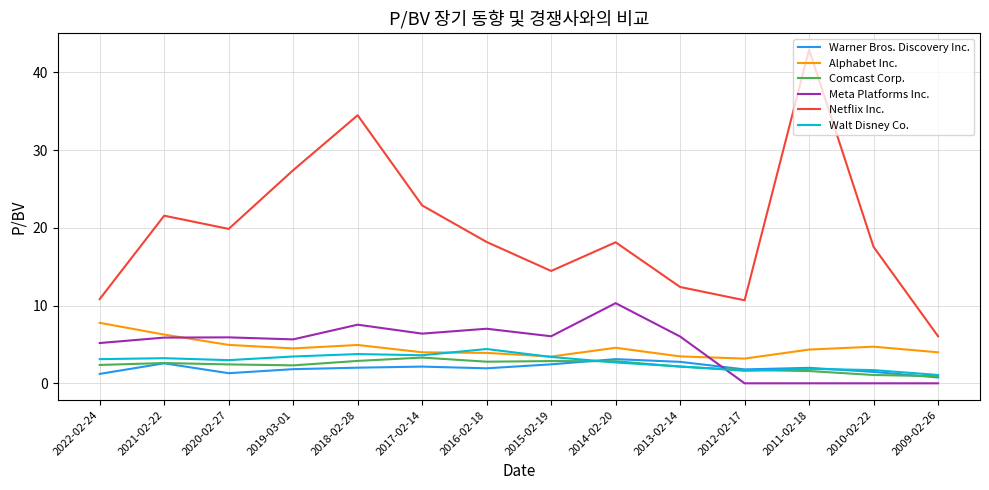

Is the value of Meta Platforms Inc. at 2011-02-18 greater than the value of Comcast Corp. at 2016-02-18?

No